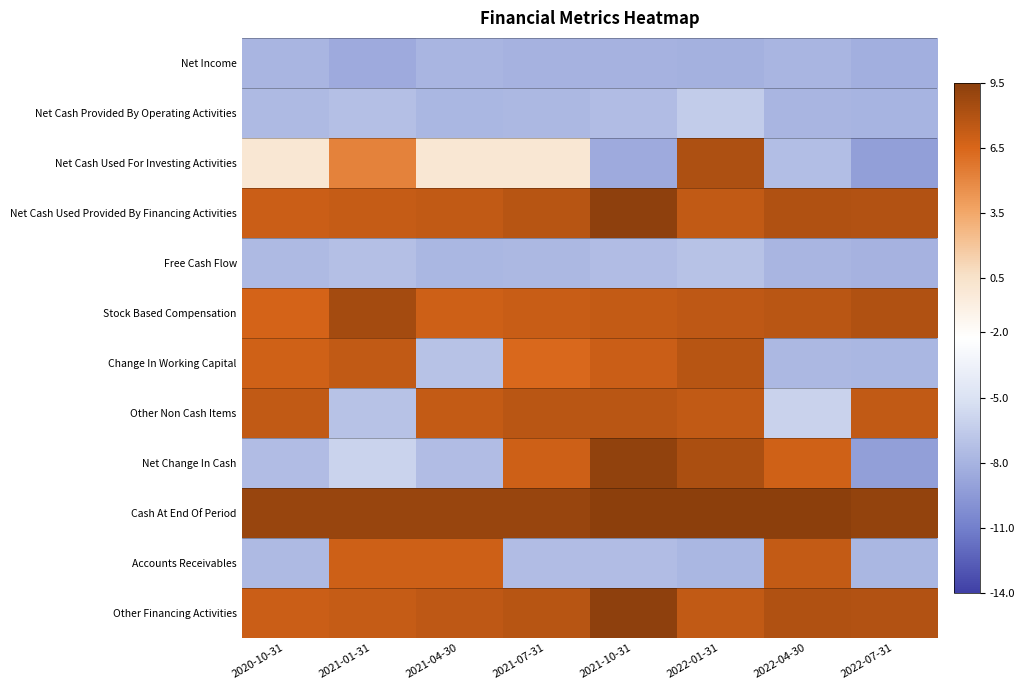

What is the total value across all series at 2021-04-30?

7.2